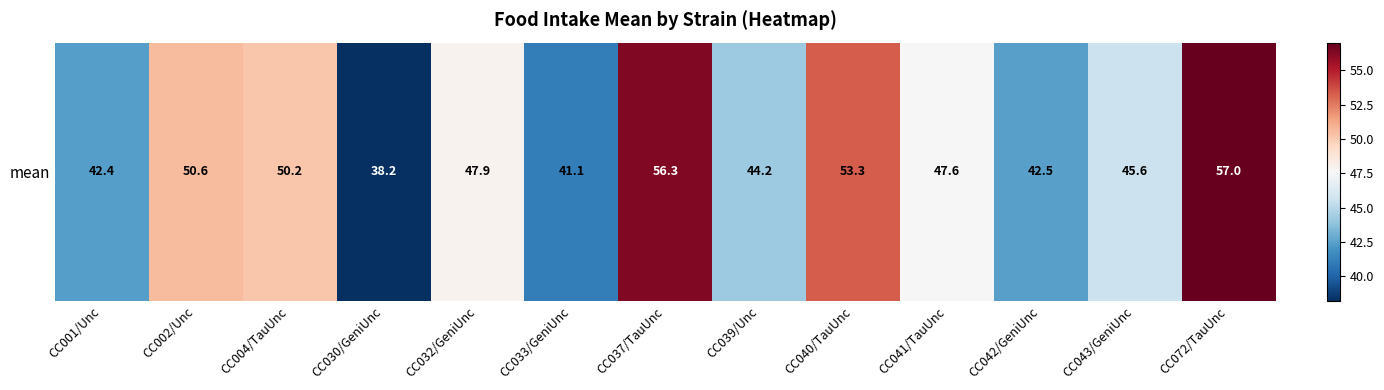

Count the number of data series in this chart.

1